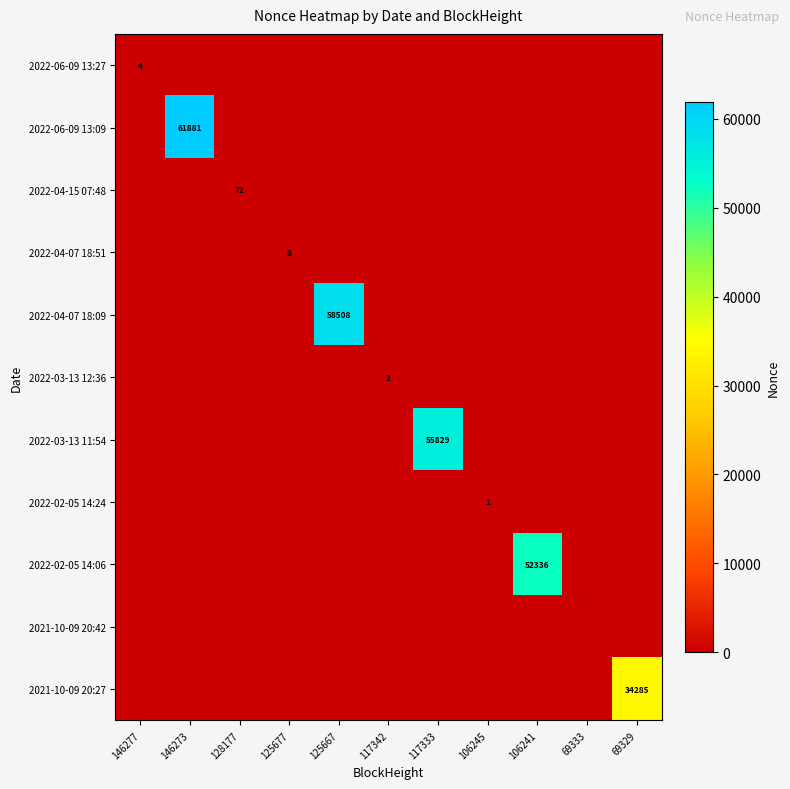

At which label is 2022-06-09 13:09 closest to 30940?

146277